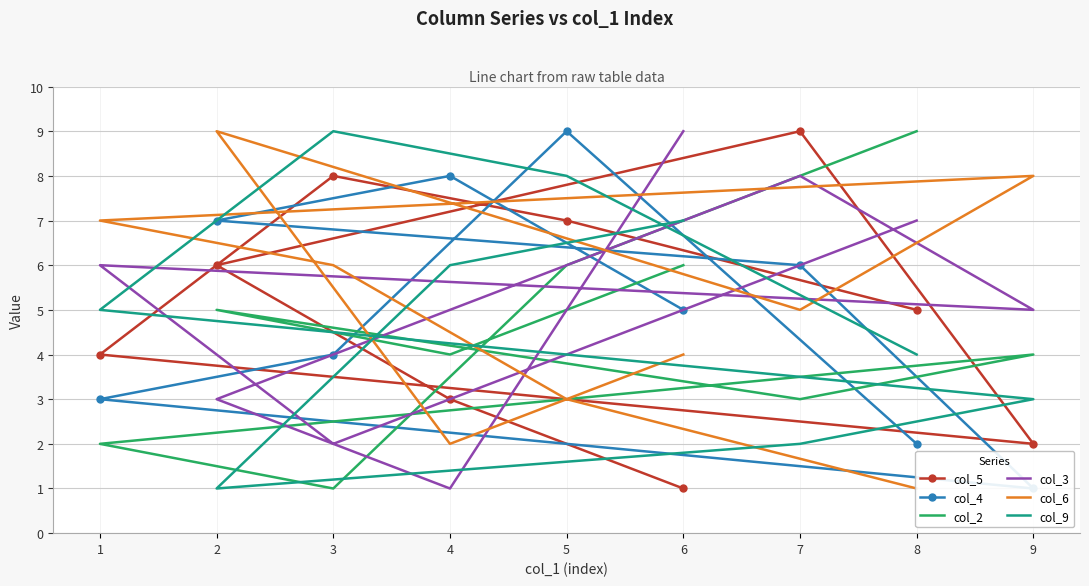

Rank the categories by col_5 value from lowest to highest.

6, 9, 4, 1, 8, 2, 5, 3, 7